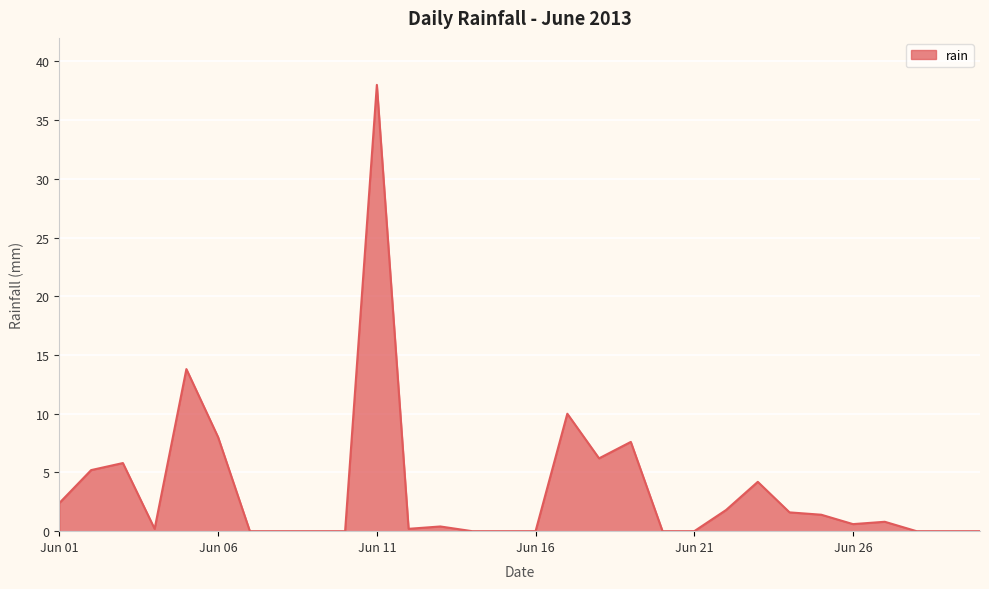

What is the maximum value shown in the chart?

38.0